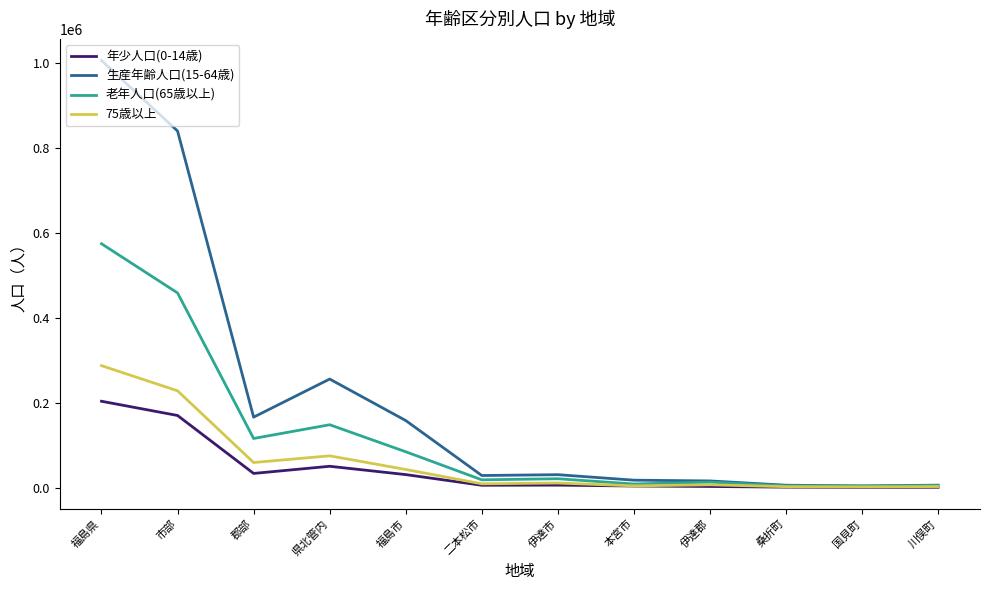

At which label does 老年人口(65歳以上) reach its peak?

福島県